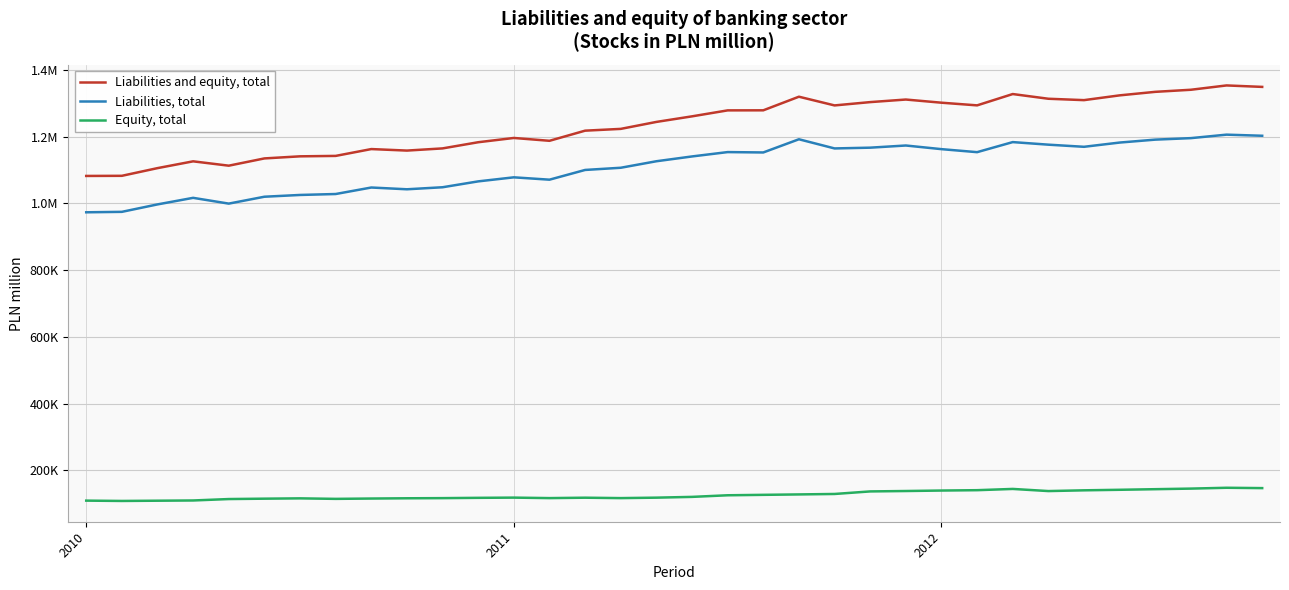

How many interior local valleys does the Equity, total series have?

5